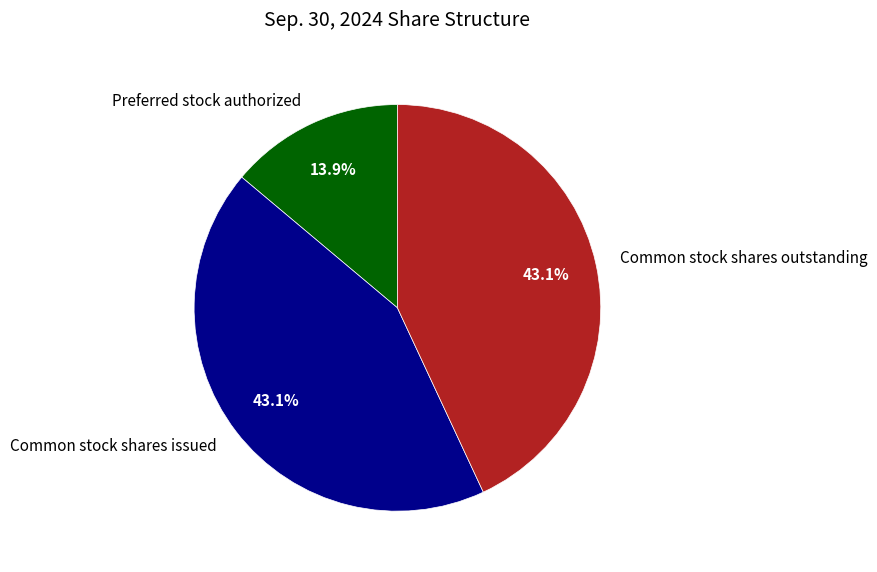

The Preferred stock authorized slice represents 6% of the pie. True or false?

False